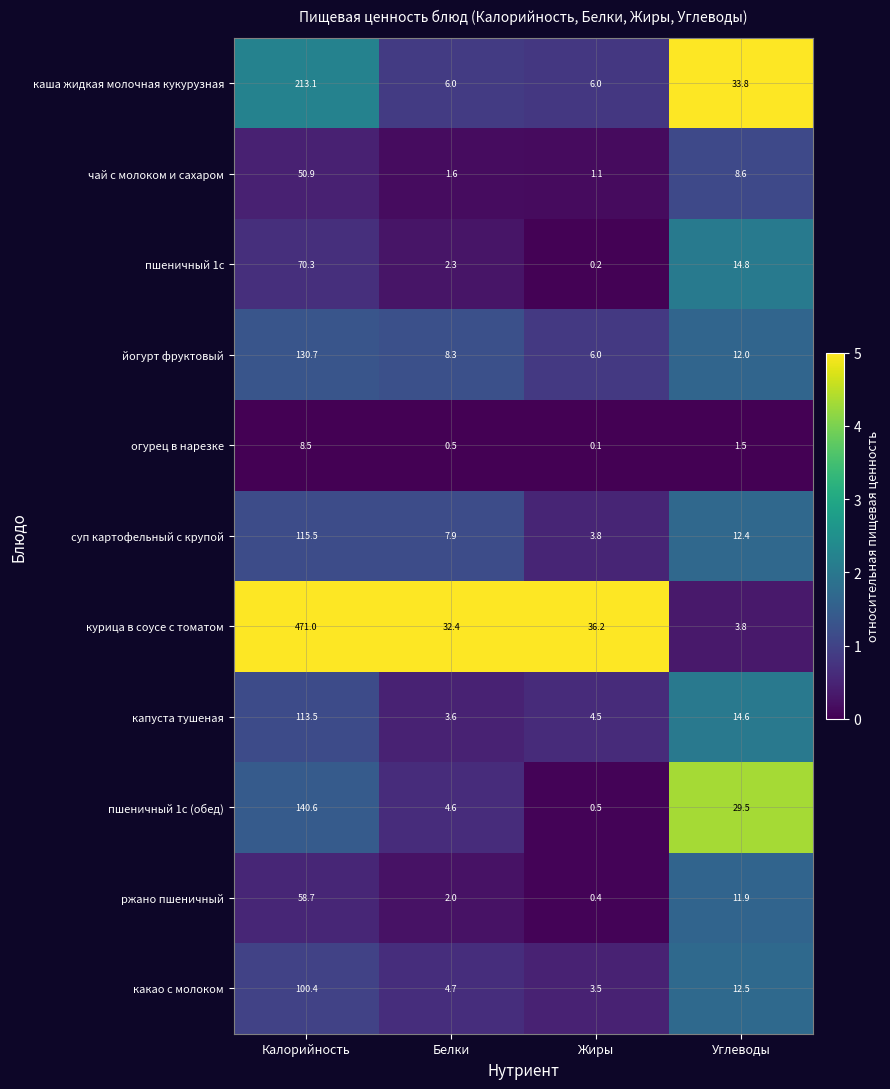

Between Калорийность and Углеводы, which series saw the biggest shift?

курица в соусе с томатом